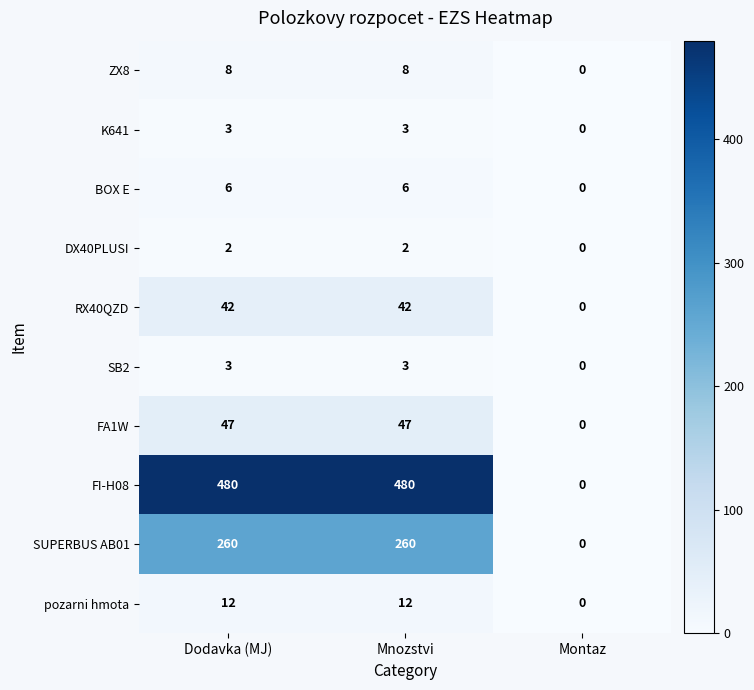

At how many categories does at least one series exceed 222?

2